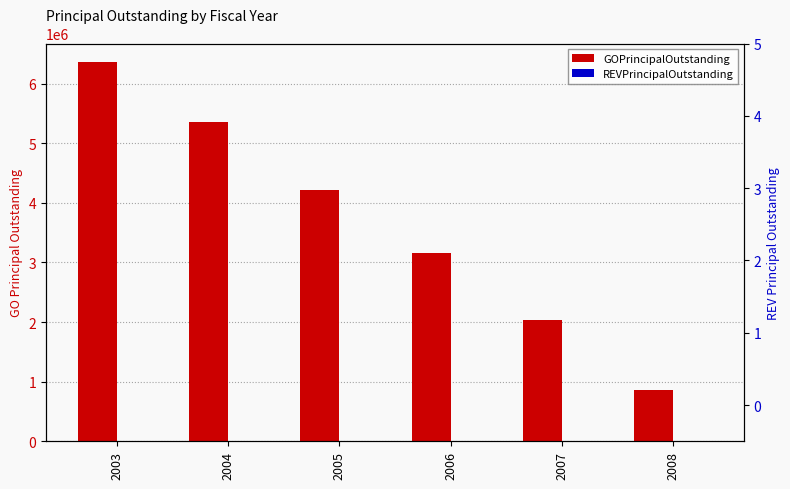

The value of GOPrincipalOutstanding at 2005 is 4219926.5. True or false?

True